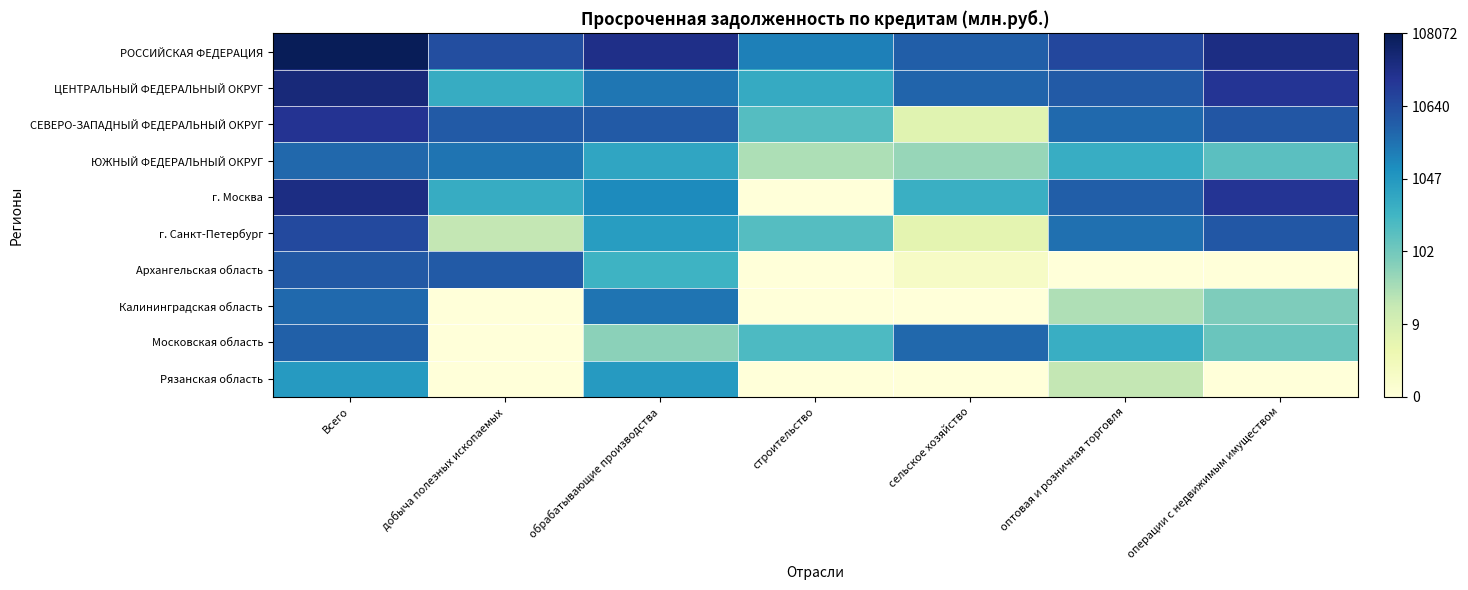

Reading left to right, extract all data points from this chart.

РОССИЙСКАЯ ФЕДЕРАЦИЯ: Всего=11.6	добыча полезных ископаемых=9.2	обрабатывающие производства=10.4	строительство=7.7	сельское хозяйство=8.7	оптовая и розничная торговля=9.5	операции с недвижимым имуществом=10.5
ЦЕНТРАЛЬНЫЙ ФЕДЕРАЛЬНЫЙ ОКРУГ: Всего=10.7	добыча полезных ископаемых=6.2	обрабатывающие производства=8.0	строительство=6.2	сельское хозяйство=8.5	оптовая и розничная торговля=8.8	операции с недвижимым имуществом=10.1
СЕВЕРО-ЗАПАДНЫЙ ФЕДЕРАЛЬНЫЙ ОКРУГ: Всего=10.2	добыча полезных ископаемых=8.8	обрабатывающие производства=8.8	строительство=5.3	сельское хозяйство=1.9	оптовая и розничная торговля=8.3	операции с недвижимым имуществом=8.9
ЮЖНЫЙ ФЕДЕРАЛЬНЫЙ ОКРУГ: Всего=8.4	добыча полезных ископаемых=8.0	обрабатывающие производства=6.5	строительство=3.4	сельское хозяйство=3.9	оптовая и розничная торговля=6.2	операции с недвижимым имуществом=5.2
г. Москва: Всего=10.5	добыча полезных ископаемых=6.2	обрабатывающие производства=7.4	строительство=0.0	сельское хозяйство=6.0	оптовая и розничная торговля=8.7	операции с недвижимым имуществом=10.1
г. Санкт-Петербург: Всего=9.4	добыча полезных ископаемых=2.9	обрабатывающие производства=6.8	строительство=5.3	сельское хозяйство=1.8	оптовая и розничная торговля=8.2	операции с недвижимым имуществом=8.9
Архангельская область: Всего=8.8	добыча полезных ископаемых=8.8	обрабатывающие производства=5.9	строительство=0.0	сельское хозяйство=0.7	оптовая и розничная торговля=0.0	операции с недвижимым имуществом=0.0
Калининградская область: Всего=8.4	добыча полезных ископаемых=0.0	обрабатывающие производства=8.0	строительство=0.0	сельское хозяйство=0.0	оптовая и розничная торговля=3.4	операции с недвижимым имуществом=4.4
Московская область: Всего=8.6	добыча полезных ископаемых=0.0	обрабатывающие производства=4.1	строительство=5.5	сельское хозяйство=8.4	оптовая и розничная торговля=6.1	операции с недвижимым имуществом=4.8
Рязанская область: Всего=6.9	добыча полезных ископаемых=0.0	обрабатывающие производства=6.9	строительство=0.0	сельское хозяйство=0.0	оптовая и розничная торговля=2.9	операции с недвижимым имуществом=0.0